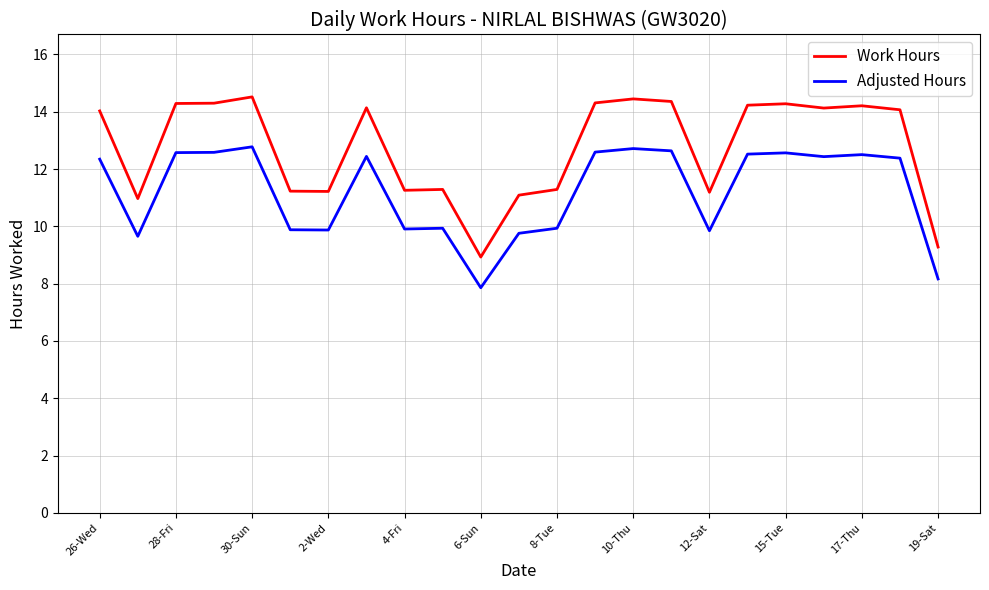

What is the minimum value shown in the chart?

7.9